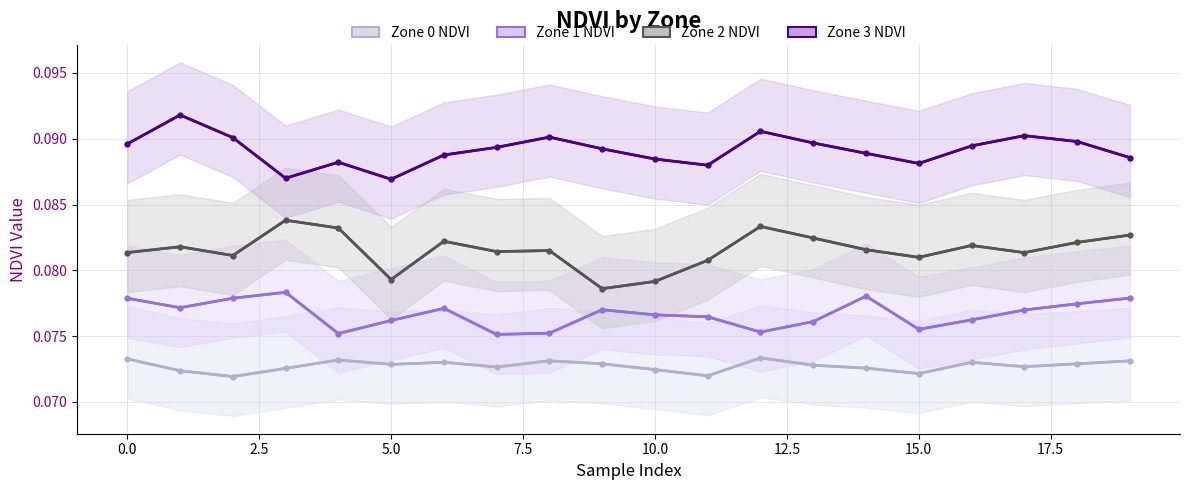

Between 6 and 15, which series saw the biggest shift?

Zone 1 NDVI